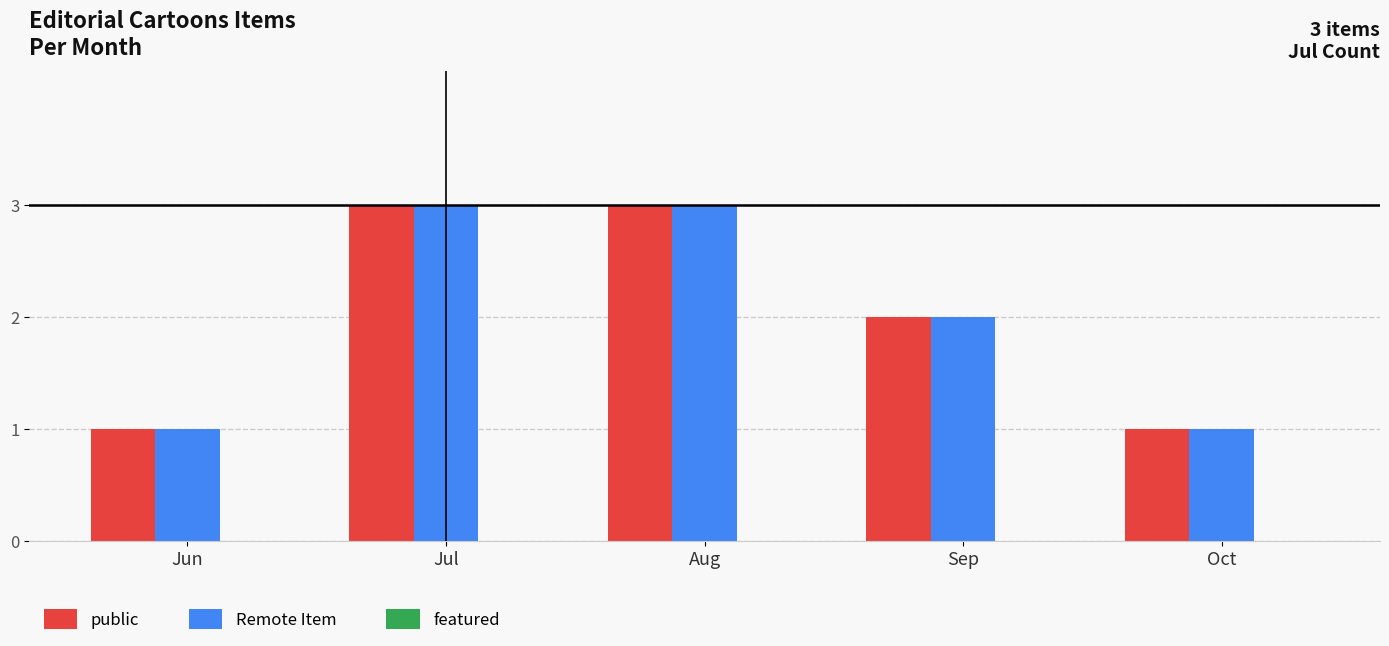

The value of Remote Item at Jul is 3. True or false?

True